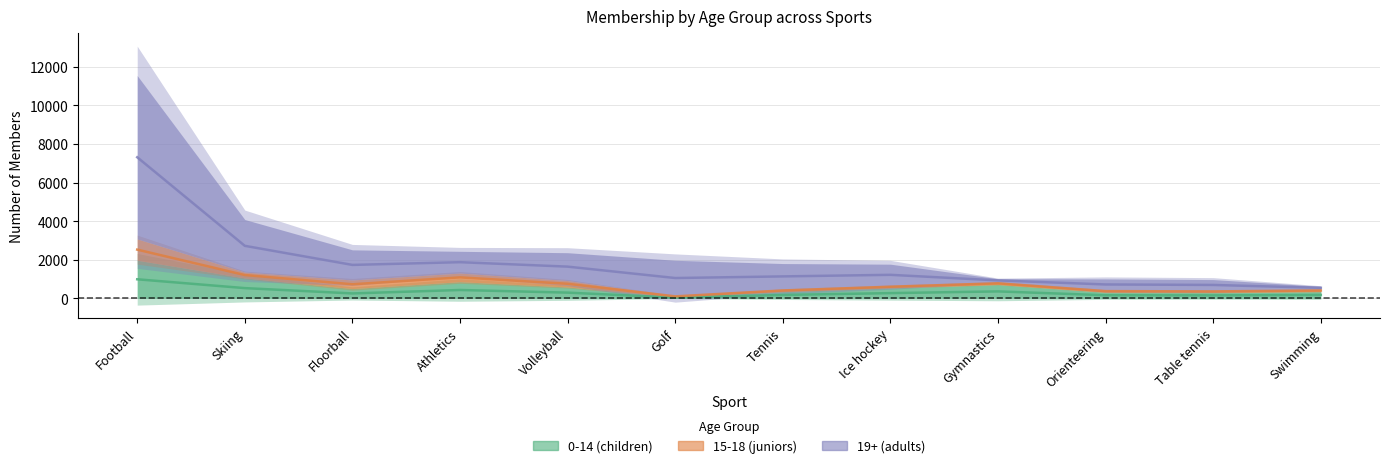

What is the sum of the 15-18 (juniors) values at Golf and Volleyball?

852.0